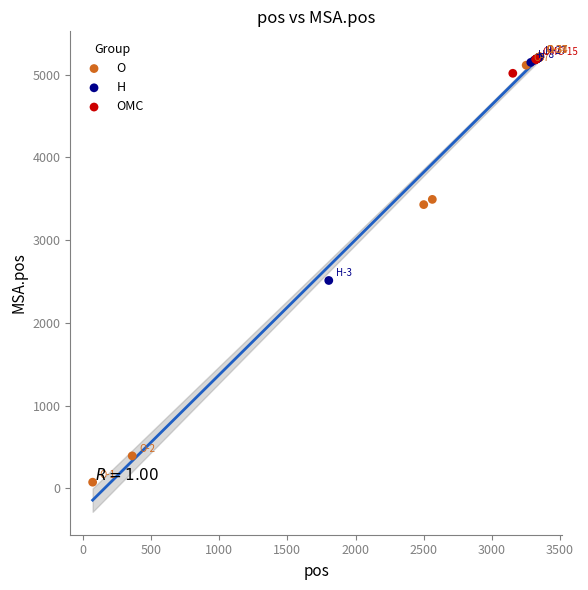

What are all the series names shown in the legend?

O, H, OMC